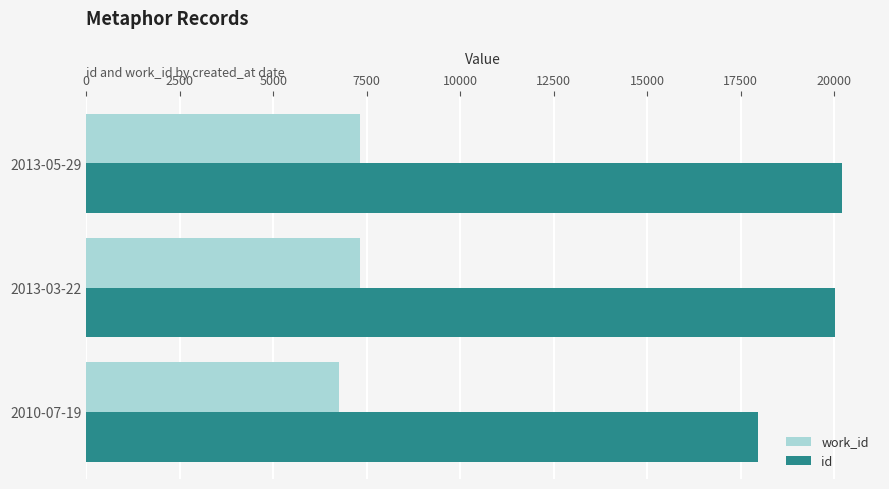

How many values in the work_id series are below 7335?

1